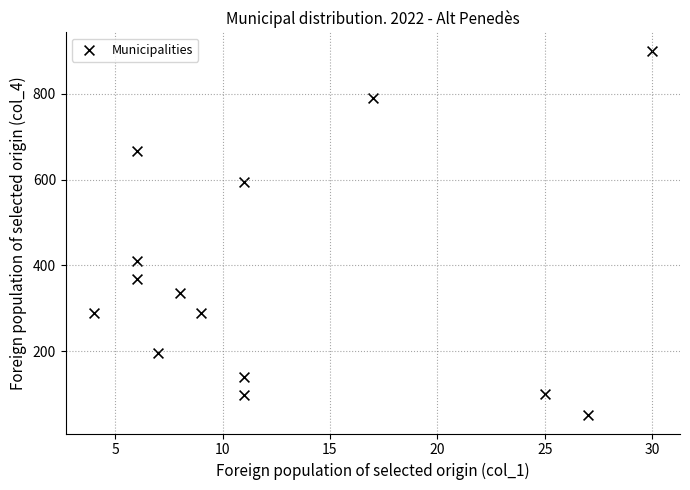

What is the range of Y values (max minus min)?

851